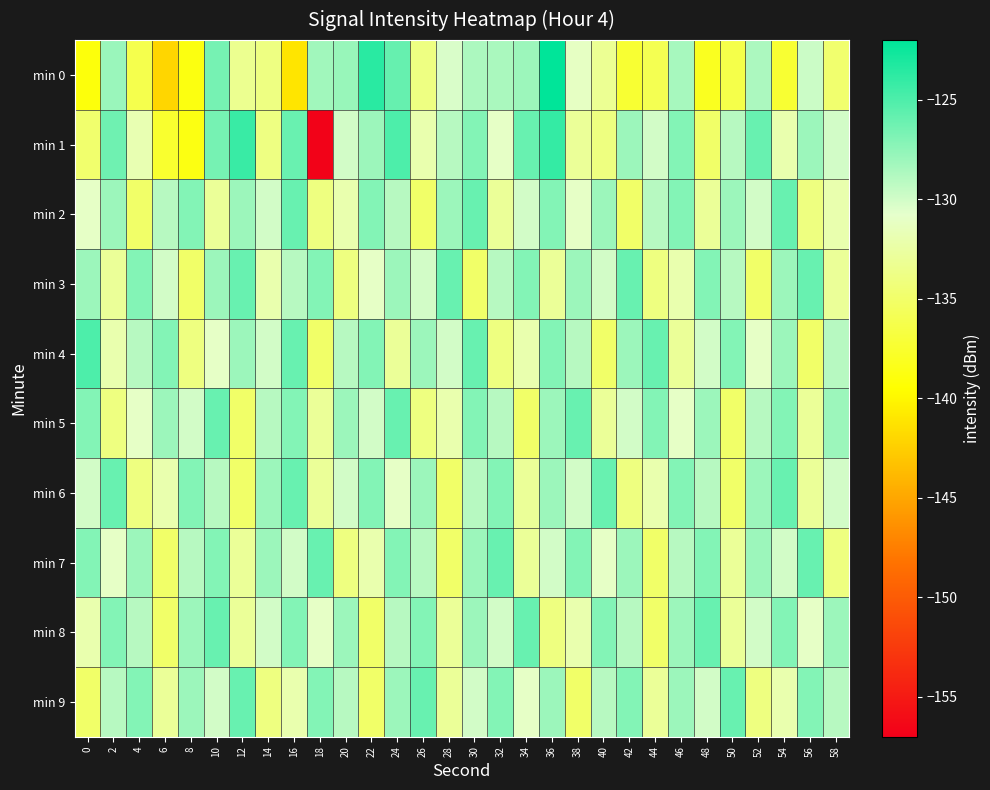

At which category is the sum across all series the highest?

36